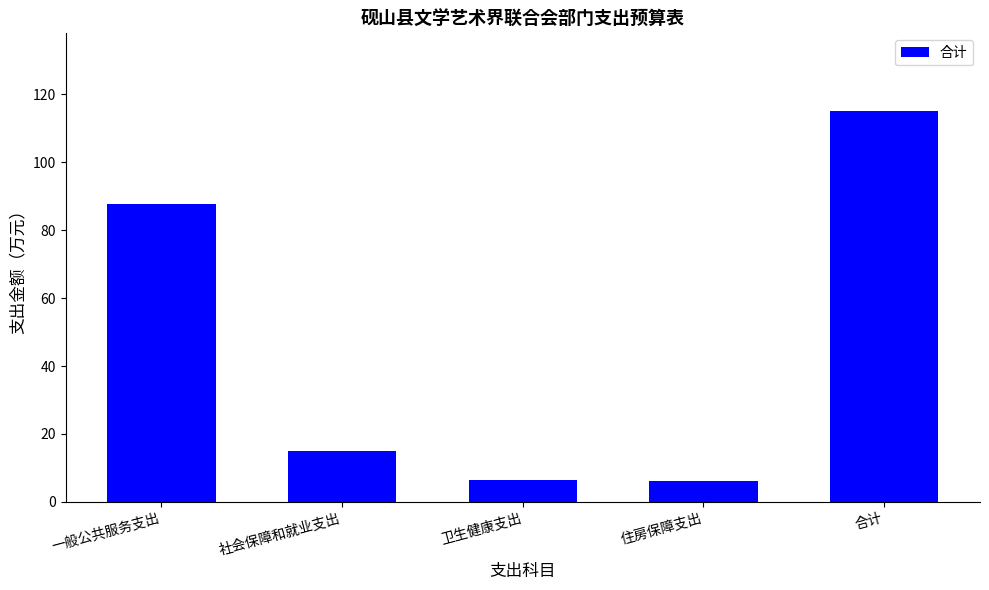

How many data points does each series have?

5